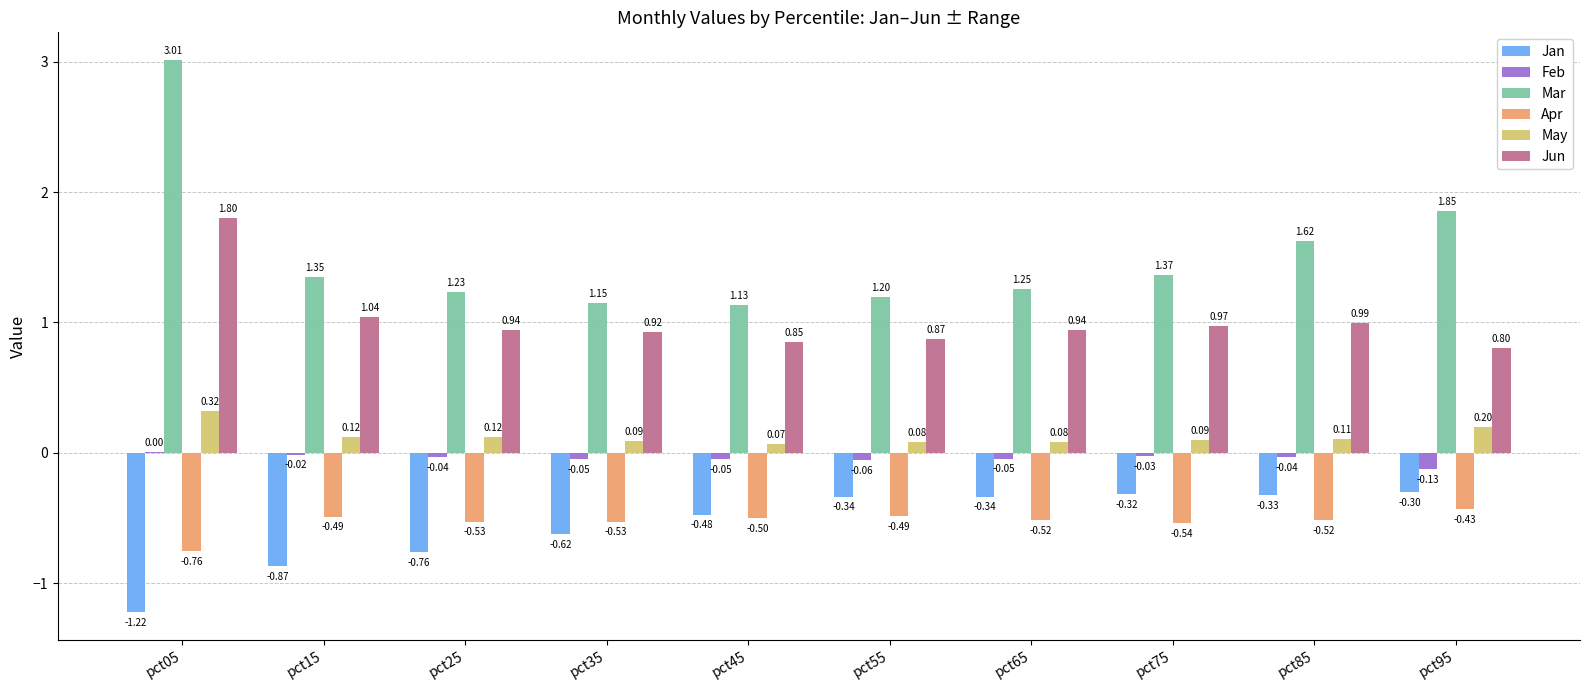

What are all the series names shown in the legend?

Jan, Feb, Mar, Apr, May, Jun